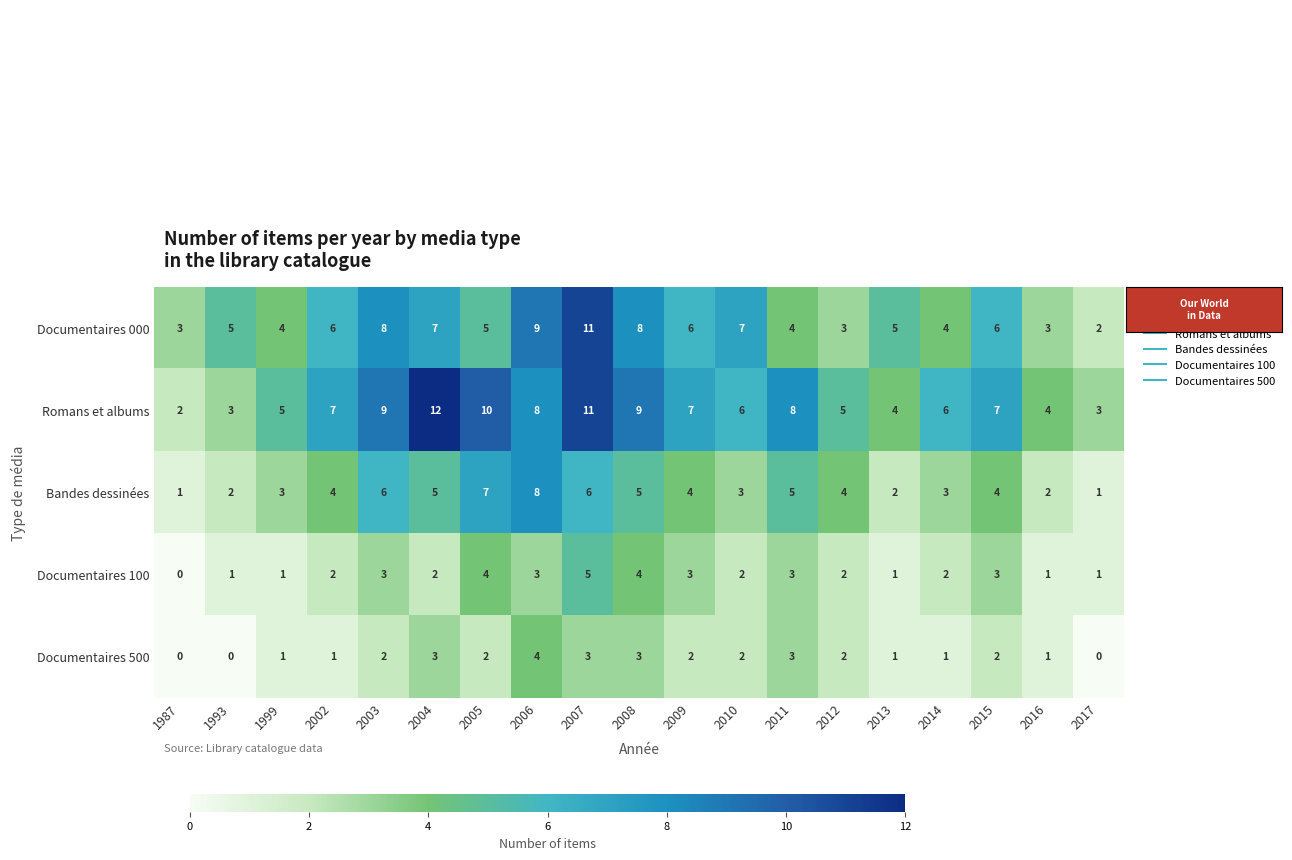

How many distinct data groups are displayed?

5